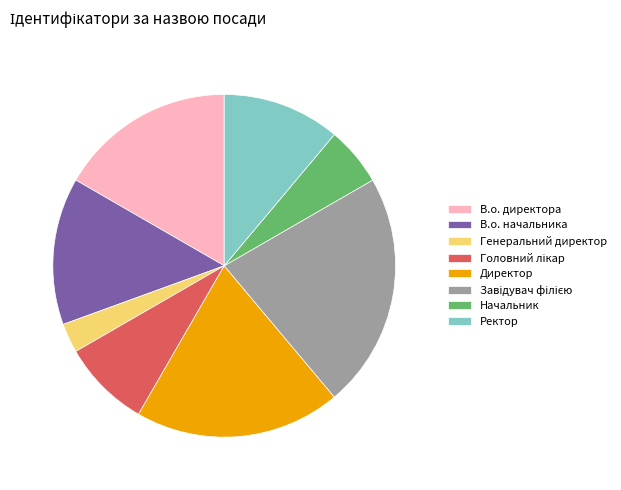

Is it true that Директор is 19% of the pie?

True